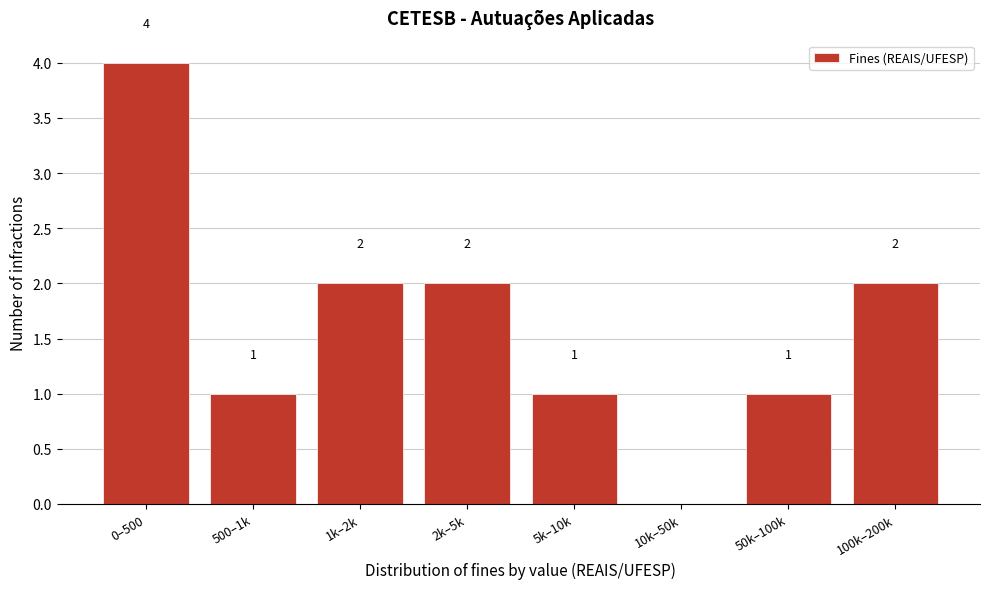

Reading left to right, list all the values displayed in this chart.

0–500=4	500–1k=1	1k–2k=2	2k–5k=2	5k–10k=1	10k–50k=0	50k–100k=1	100k–200k=2